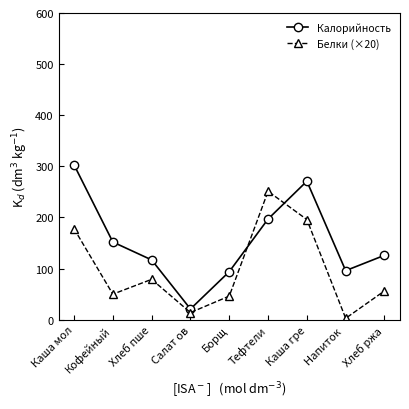

After their last crossing, which series has the higher values: Калорийность or Белки (×20)?

Калорийность